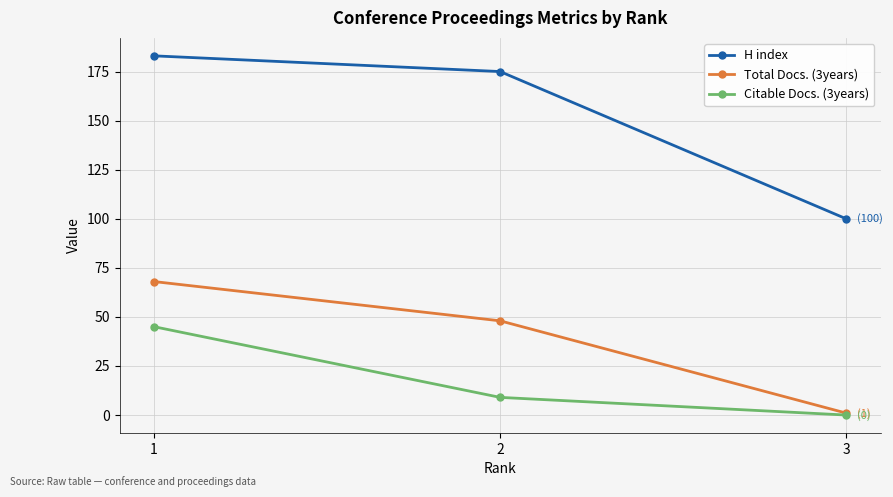

At which label does Citable Docs. (3years) reach its minimum?

3